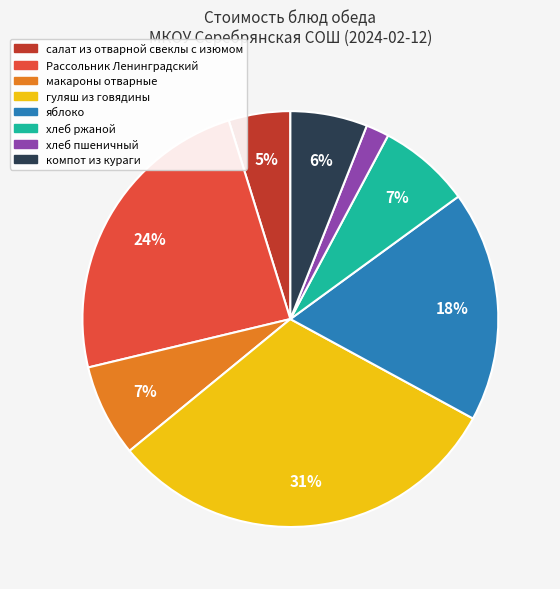

To the nearest percent, what is the difference between the largest and smallest slice percentages?

29%